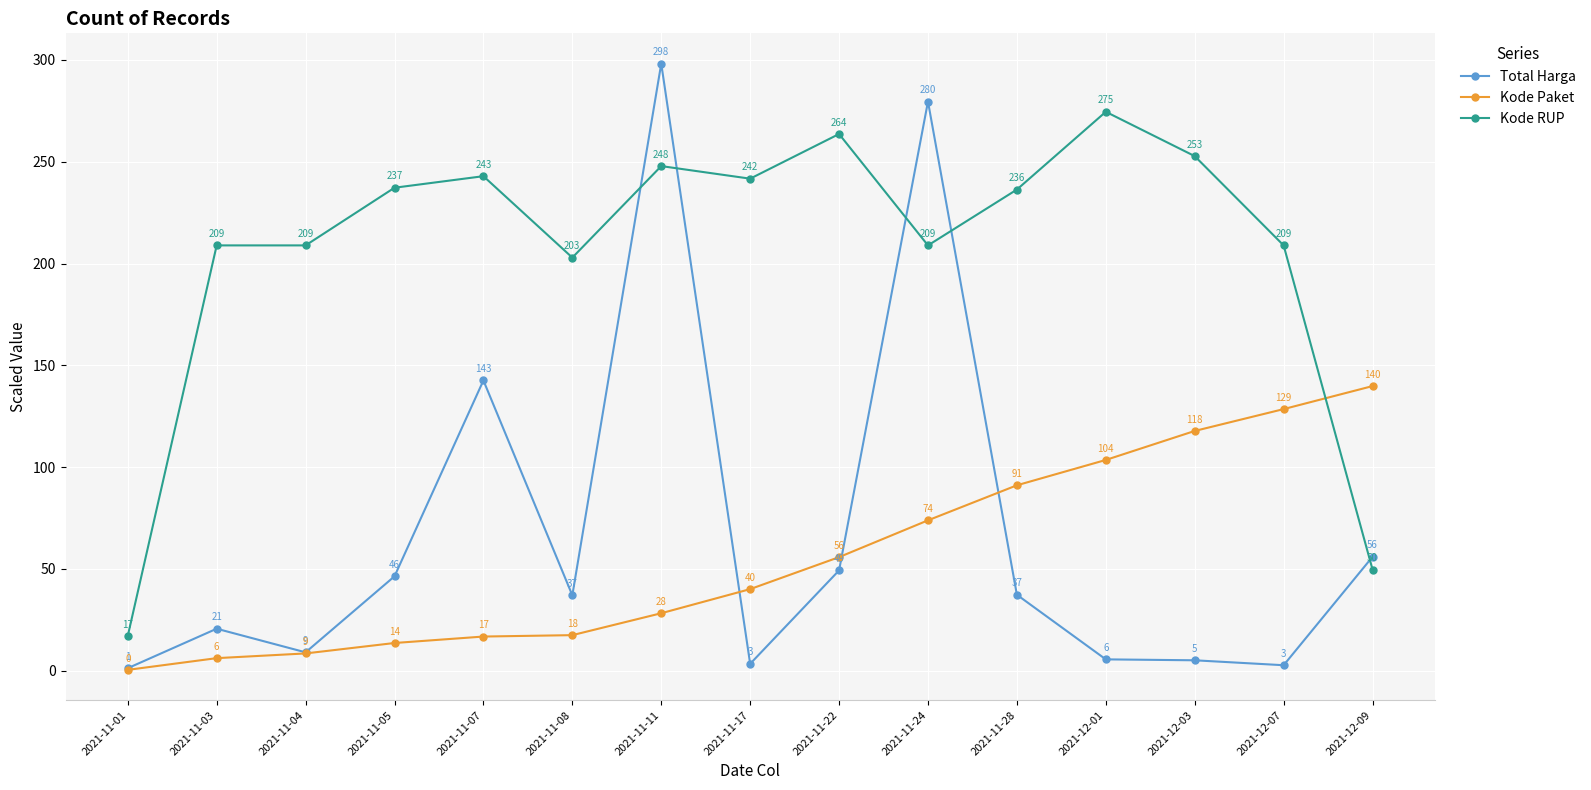

Between 2021-11-22 and 2021-12-09, which series saw the biggest shift?

Kode RUP